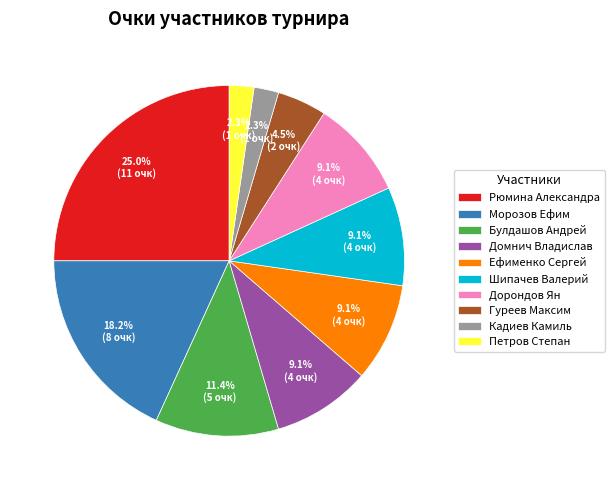

What percentage is the Кадиев Камиль slice, to the nearest percent?

2%